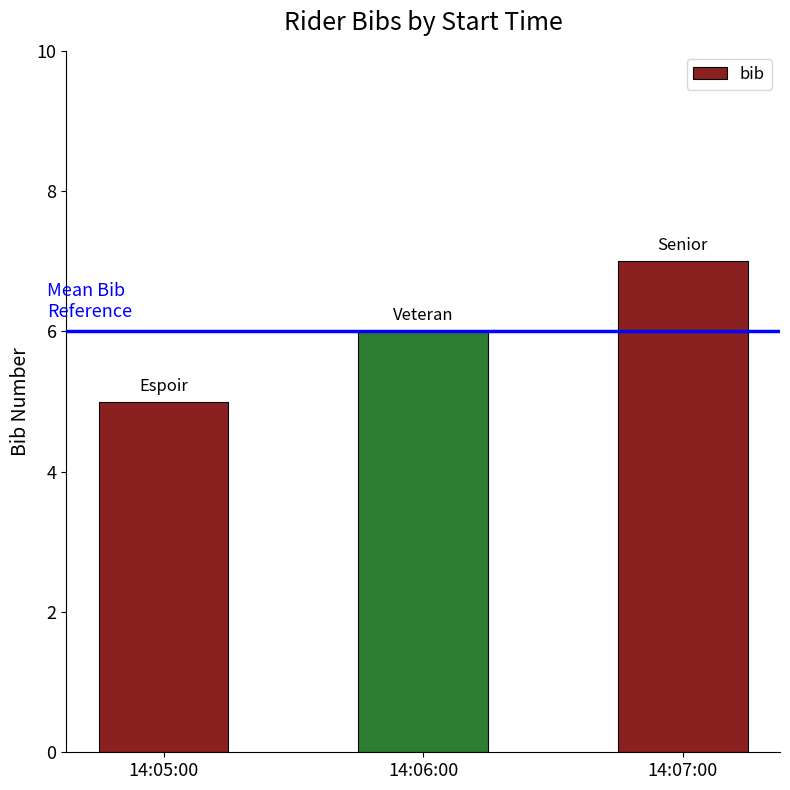

Are the bars horizontal?

No